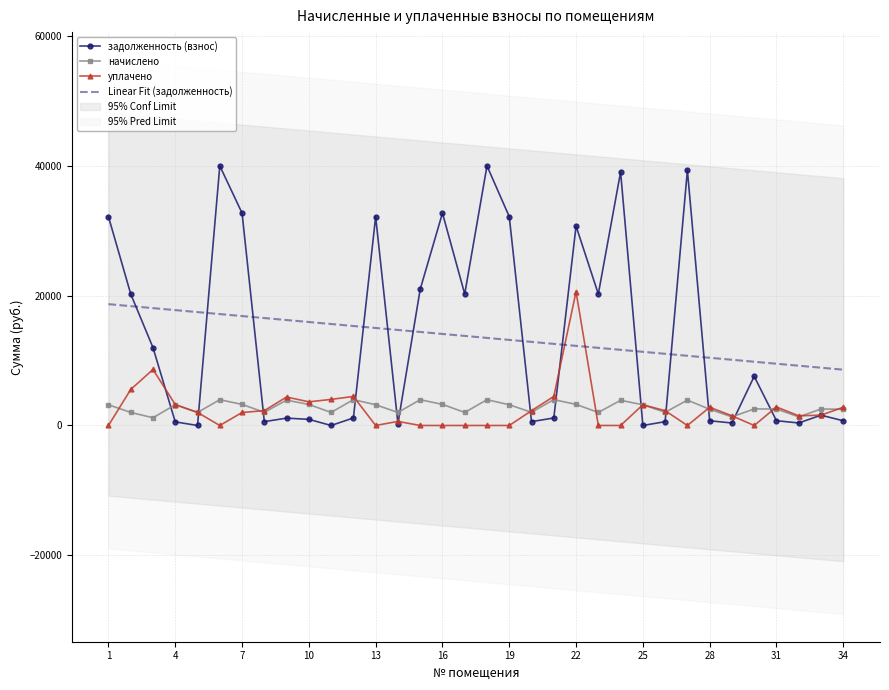

How many data points in начислено are less than 3190?

17